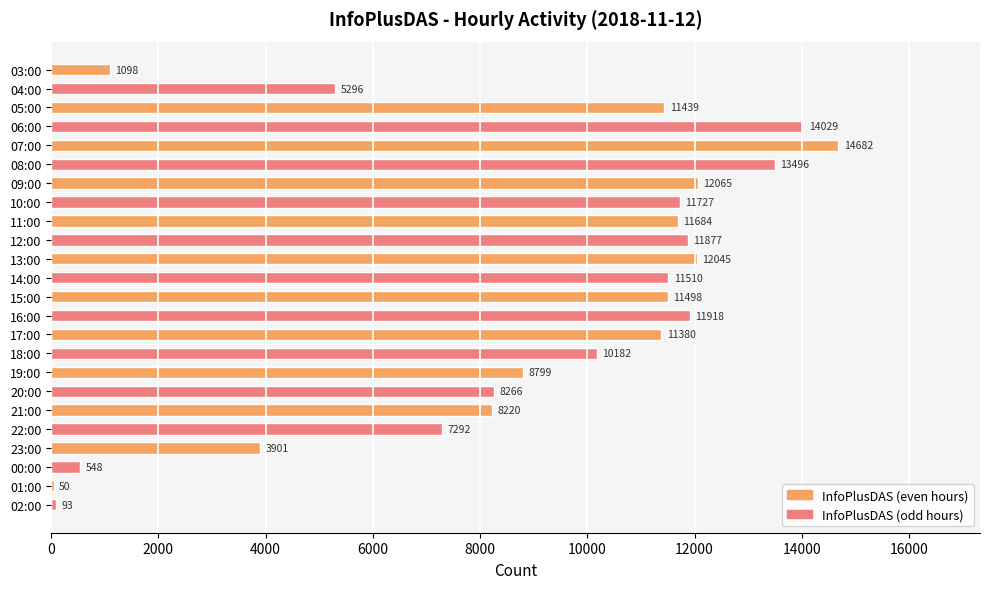

Is it true that the value at 21:00 is 10817?

False